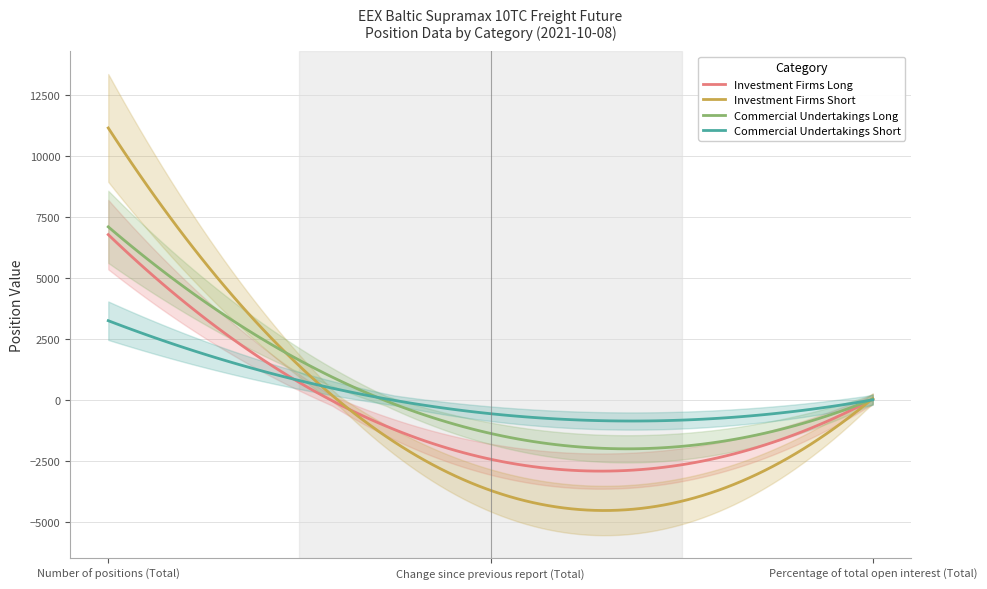

What is the minimum value shown in the chart?

-3687.7